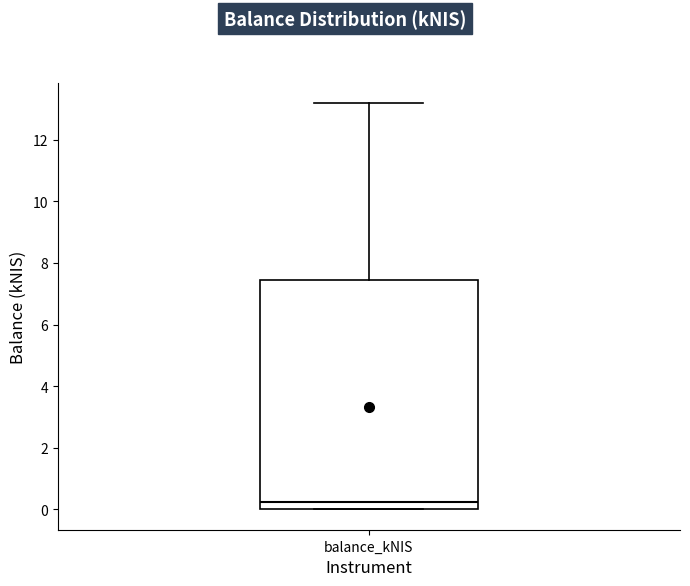

Transcribe this box plot: give where the median line is, the range the box spans, and where the two whiskers end, as read against the y-axis. The values are not printed on the chart, so give them approximately, as read against the axis.

median 0.2, box 0.0 to 7.4, whiskers 0.0 to 13.2